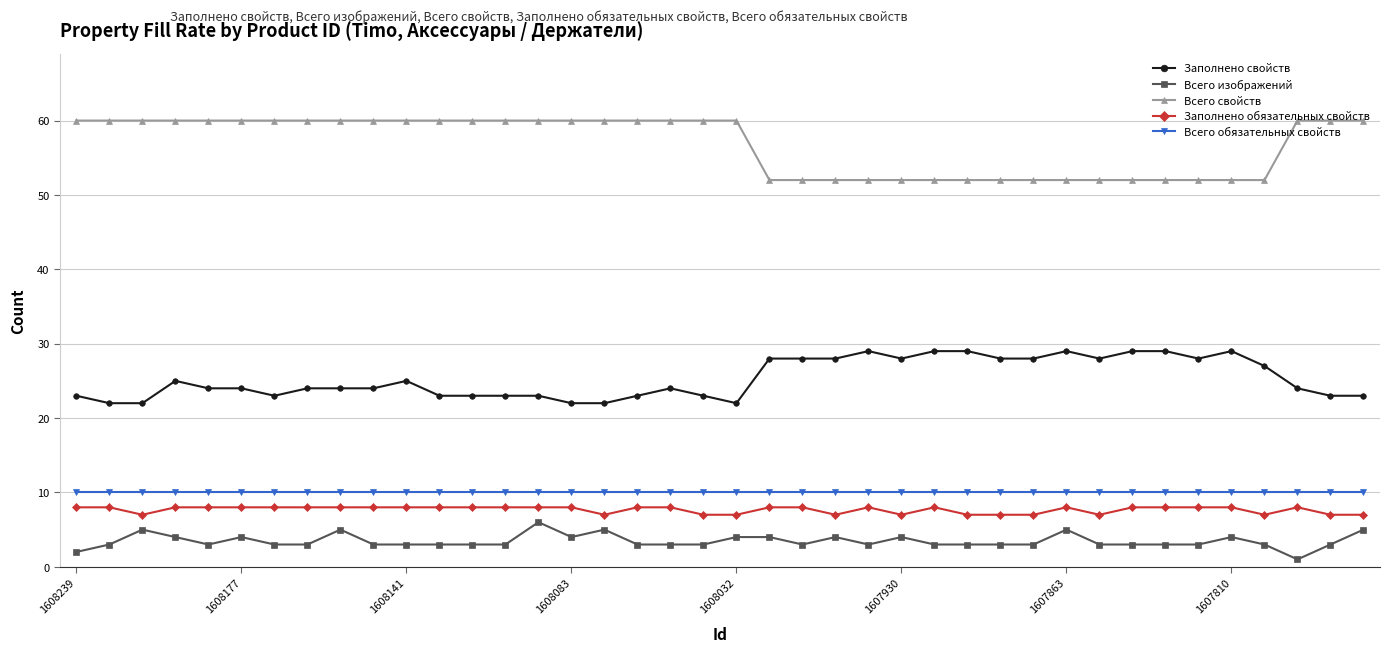

What are all the series names shown in the legend?

Заполнено свойств, Всего изображений, Всего свойств, Заполнено обязательных свойств, Всего обязательных свойств